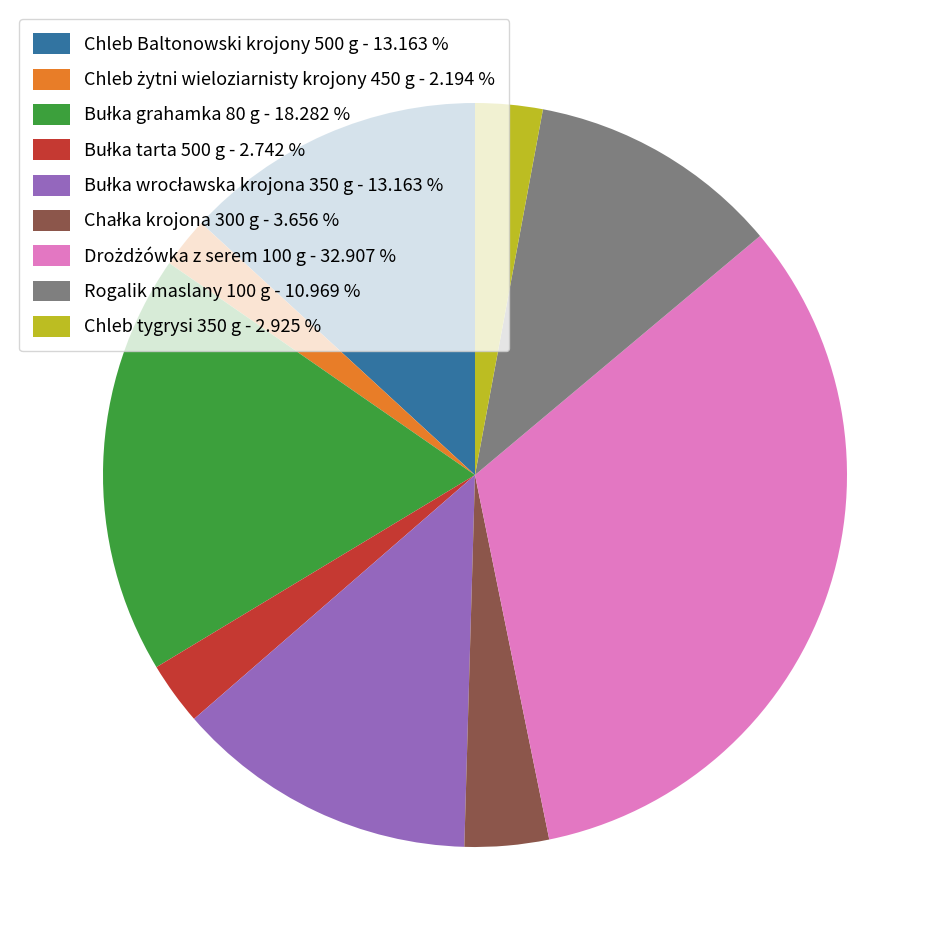

Is there any slice that represents more than half of the pie?

No